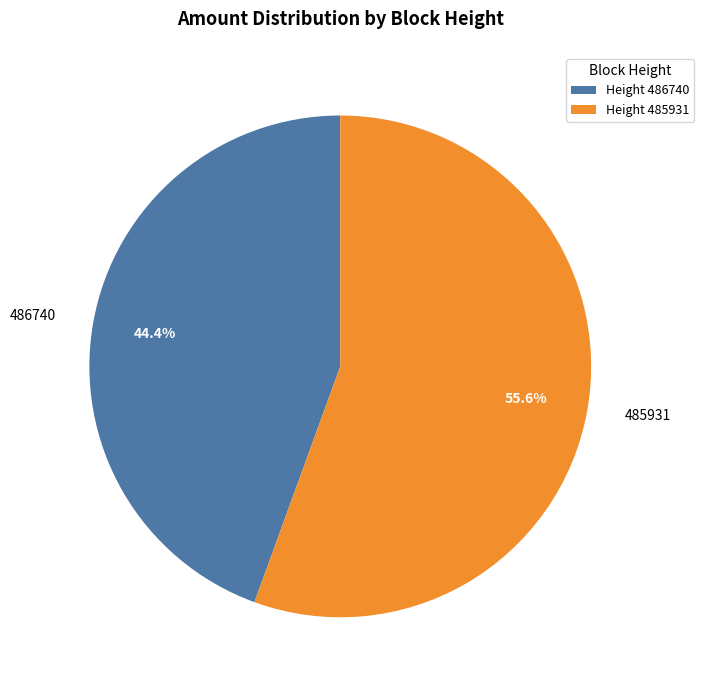

Approximately how many times larger is the value at 486740 compared to 485931?

0.8